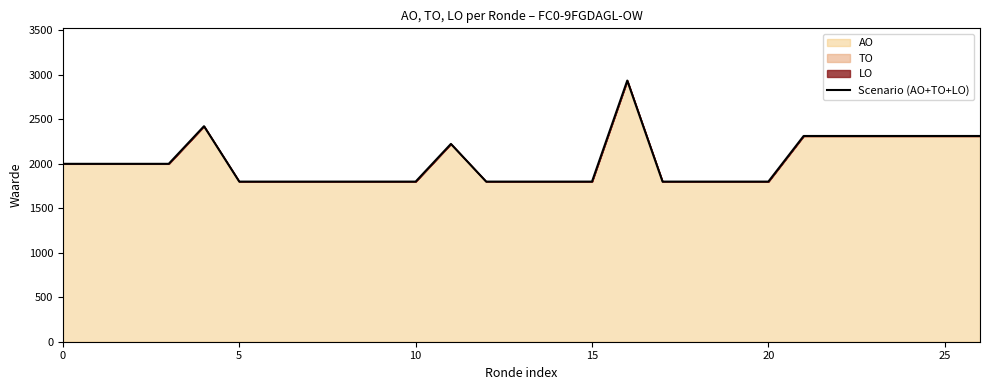

Is it true that the value at 20 is 1800?

True